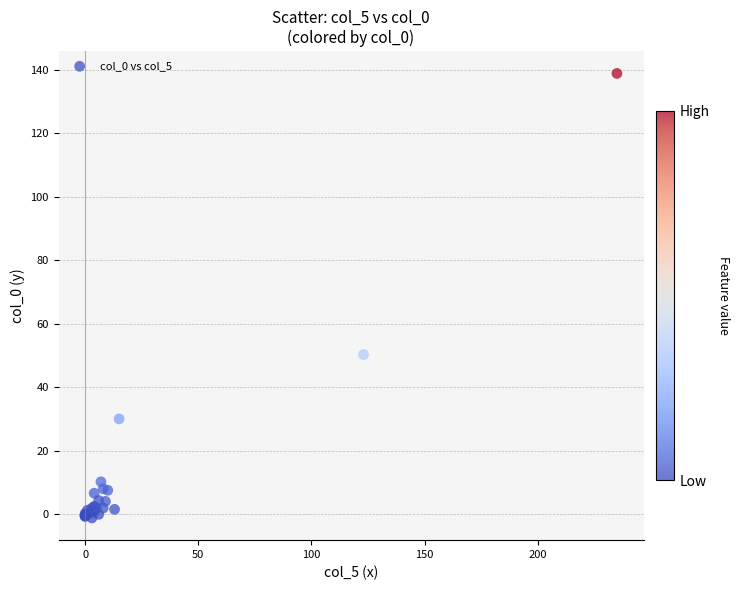

What Y value in the scatter plot is closest to 68?

50.4